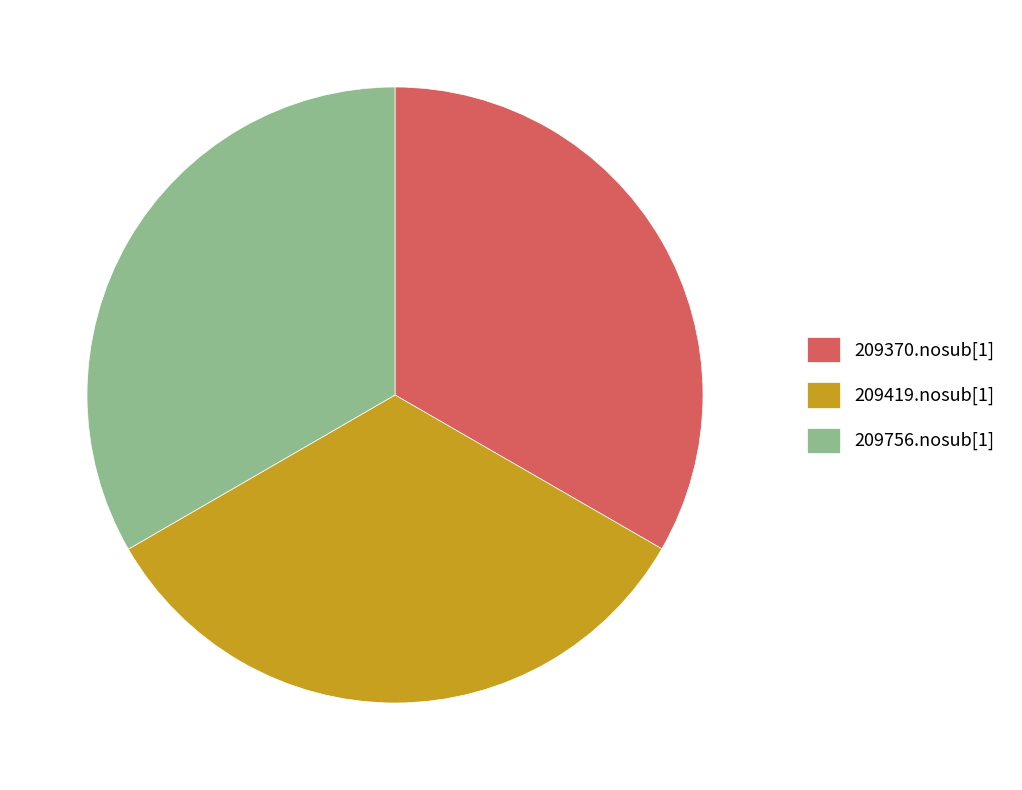

Does 209756.nosub[1] represent more than half of the total?

No